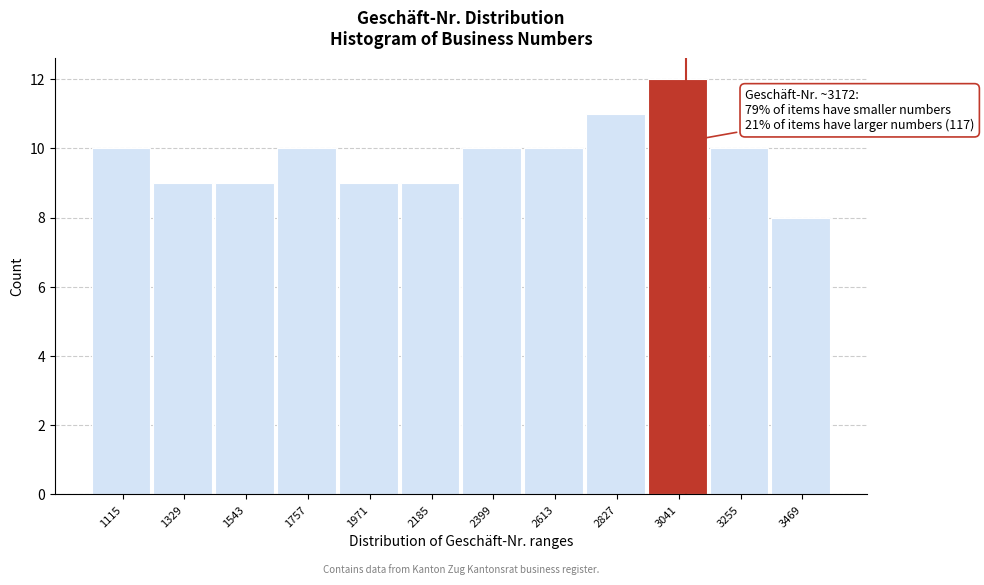

Reading left to right, list all the values displayed in this chart.

10	9	9	10	9	9	10	10	11	12	10	8